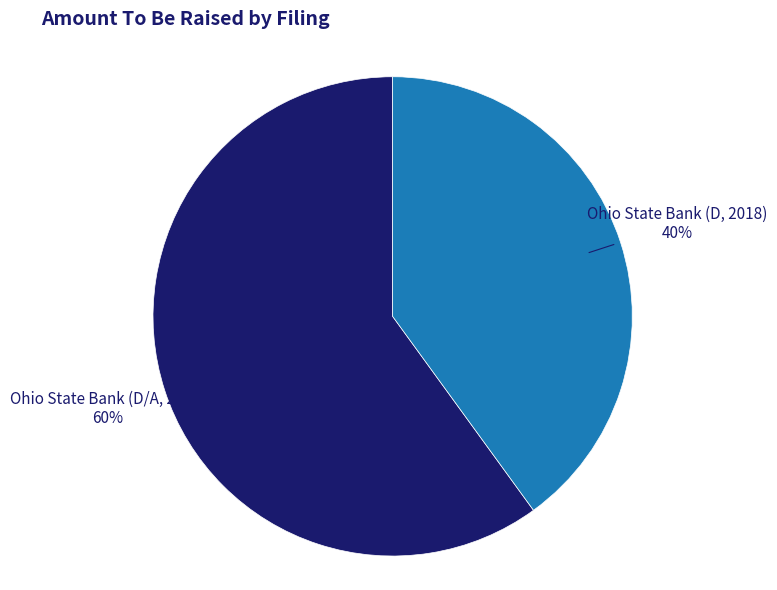

Is there a majority slice in this chart?

Yes